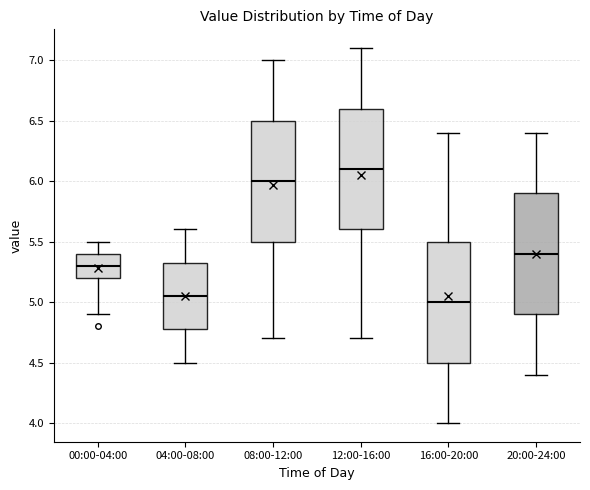

Reading left to right, read every box against the y-axis: the position of its median line, the range the box covers, and the ends of its whiskers. The values are not printed on the chart, so give them approximately, as read against the axis.

00:00-04:00: median 5.30, box 5.20 to 5.40, whiskers 4.90 to 5.50
04:00-08:00: median 5.05, box 4.80 to 5.35, whiskers 4.50 to 5.60
08:00-12:00: median 6.00, box 5.50 to 6.50, whiskers 4.70 to 7.00
12:00-16:00: median 6.10, box 5.60 to 6.60, whiskers 4.70 to 7.10
16:00-20:00: median 5.00, box 4.50 to 5.50, whiskers 4.00 to 6.40
20:00-24:00: median 5.40, box 4.90 to 5.90, whiskers 4.40 to 6.40